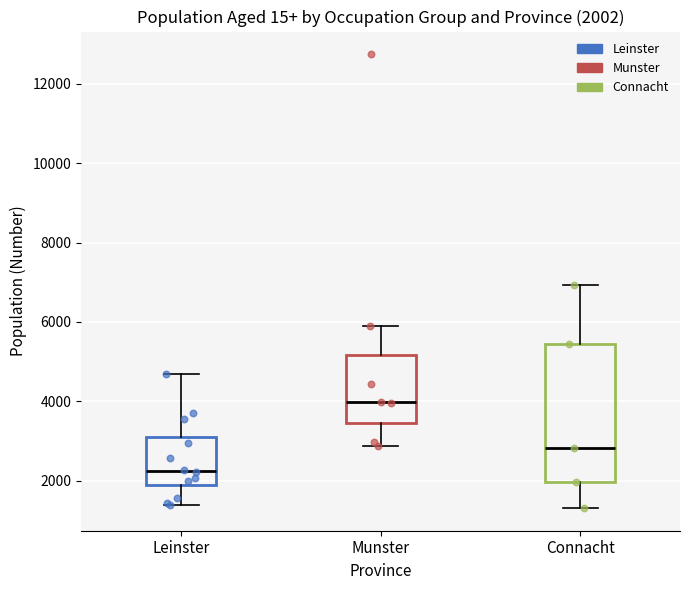

Which box's median line is the lowest?

Leinster